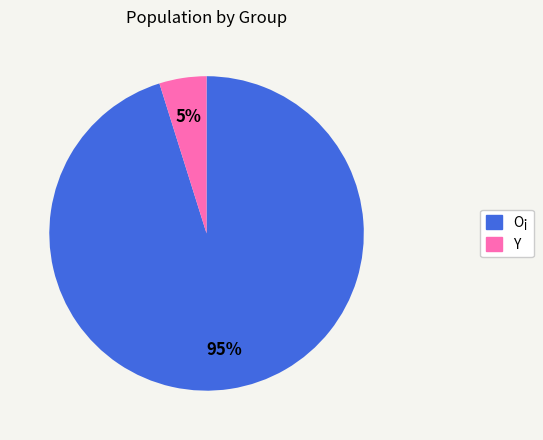

To the nearest percent, what percentage of the pie is O¡?

95%